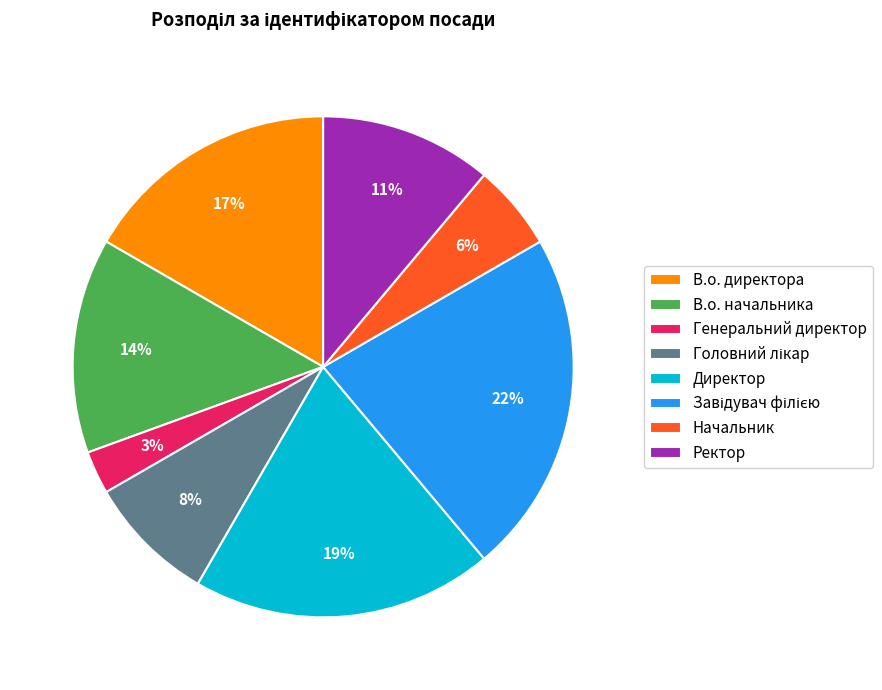

What percentage is the Начальник slice, to the nearest percent?

6%